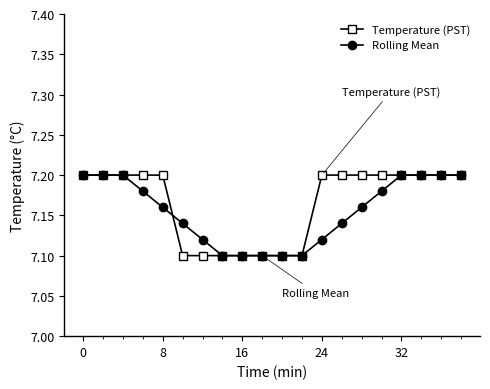

How many categories are shown in the chart?

20